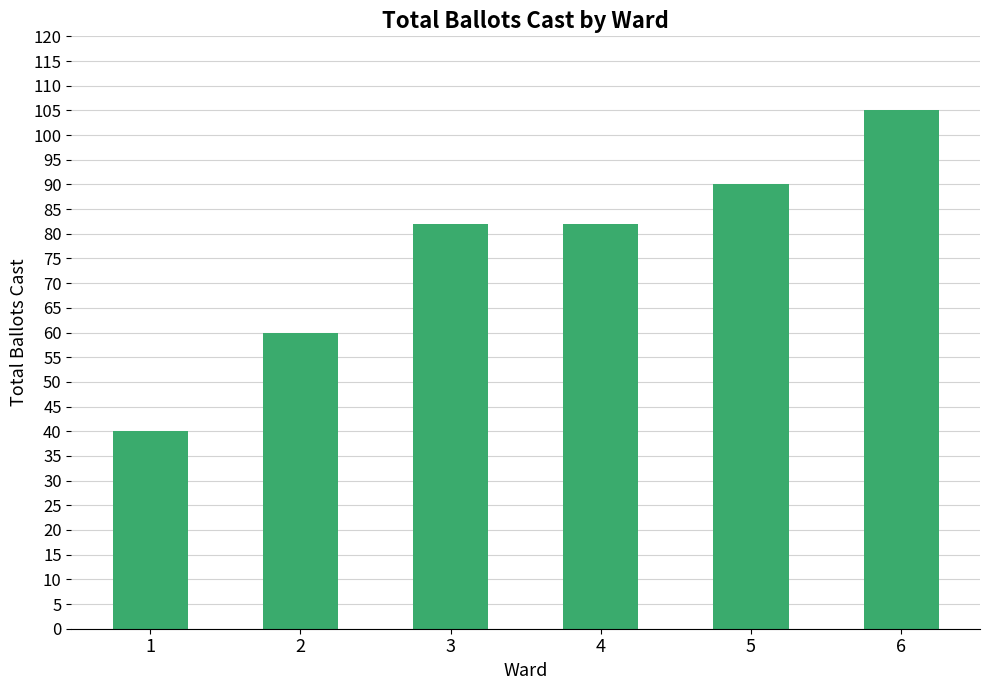

What is the difference between the maximum and second lowest values?

45